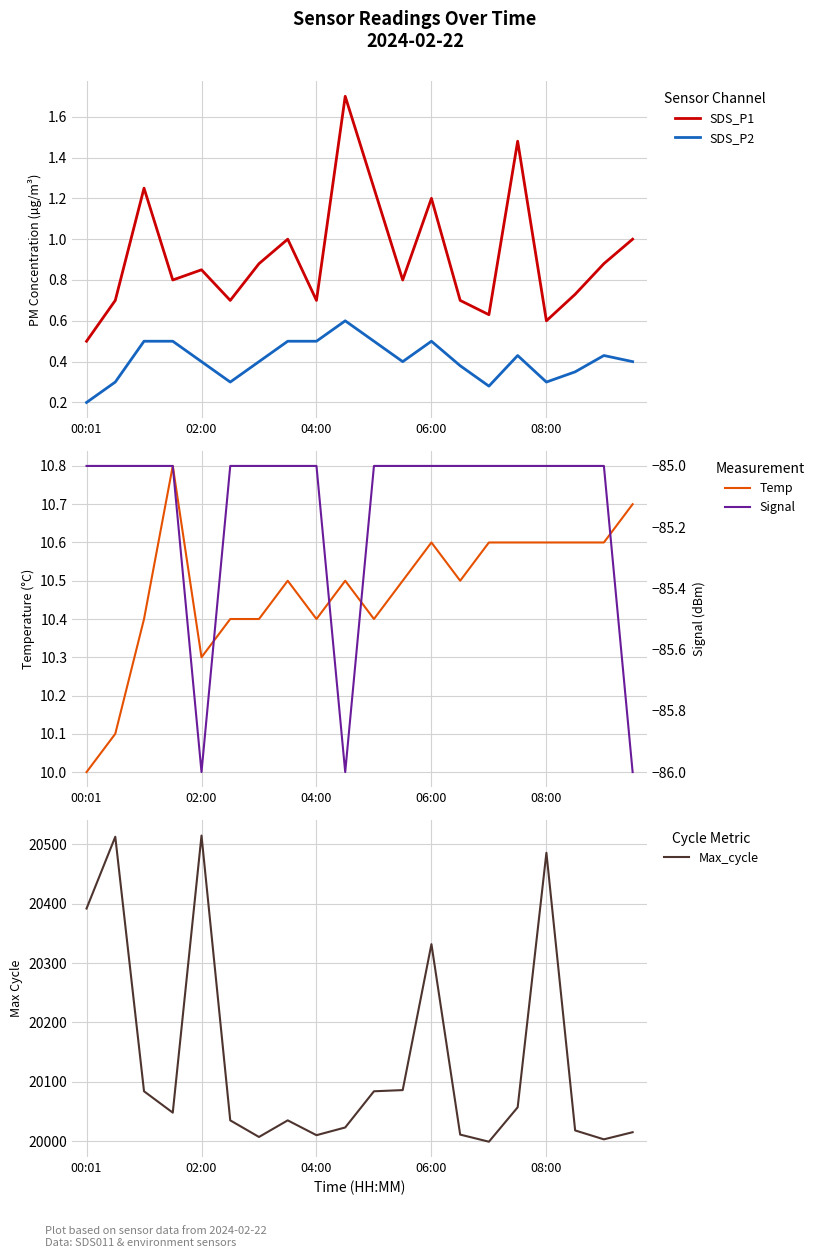

Which category has the lowest value in the Temp series?

00:01